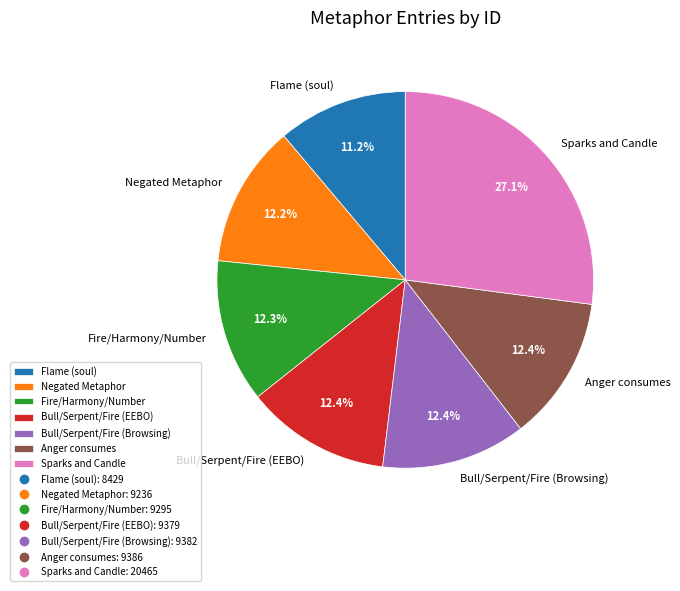

How many slices are in this pie chart?

7